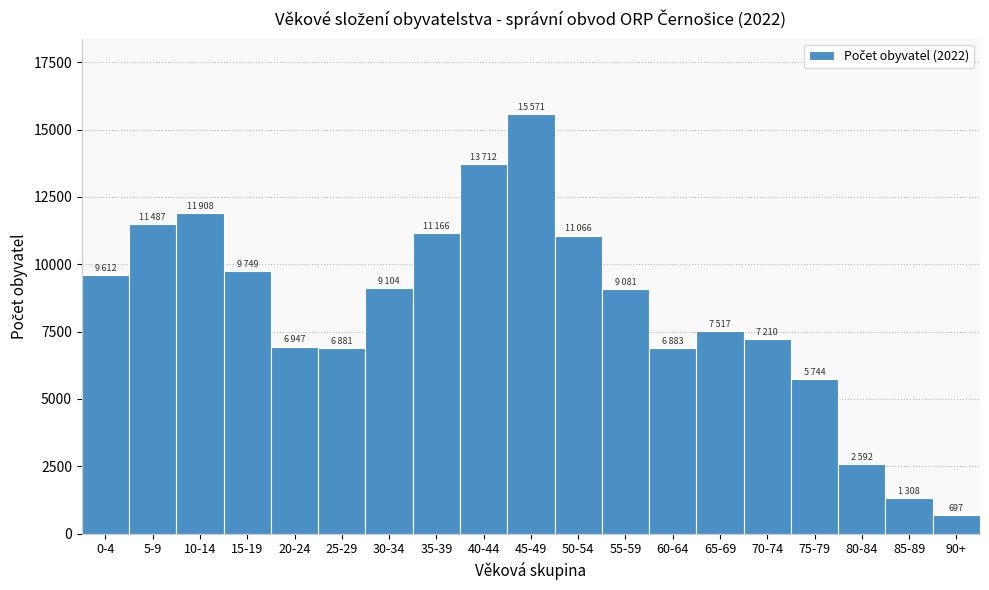

What is the value of the 10th bar from the left?

15571